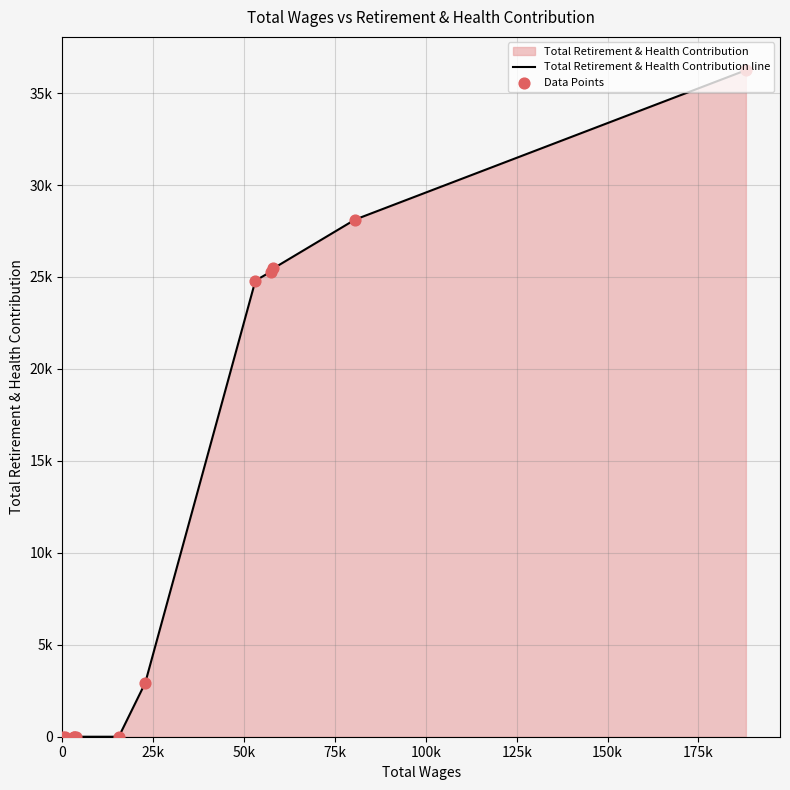

Which series has the widest spread of Y values?

Total Retirement & Health Contribution line